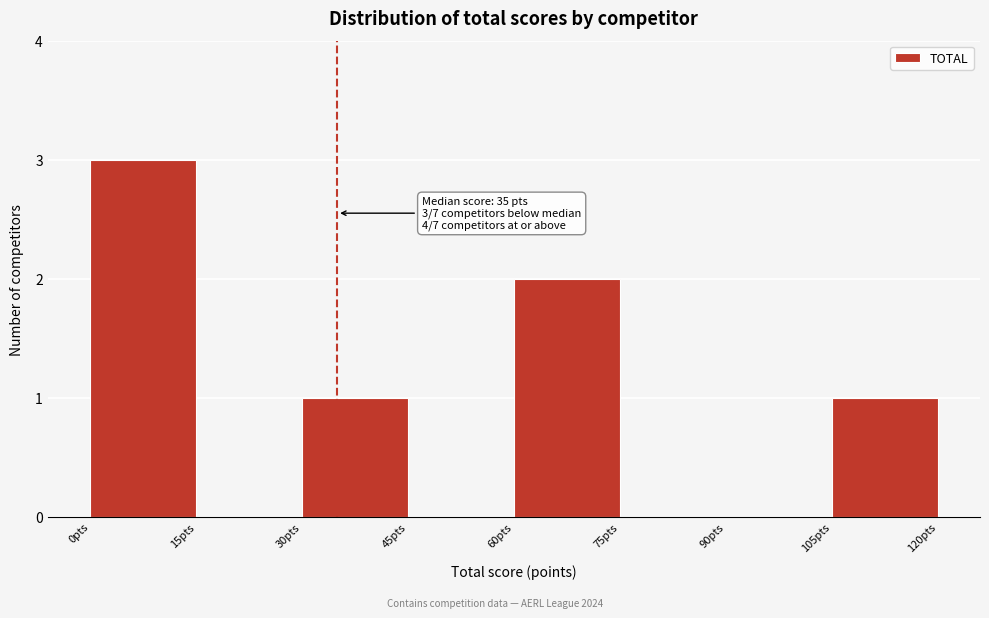

Which range on the x-axis has the tallest bar?

0 to 15